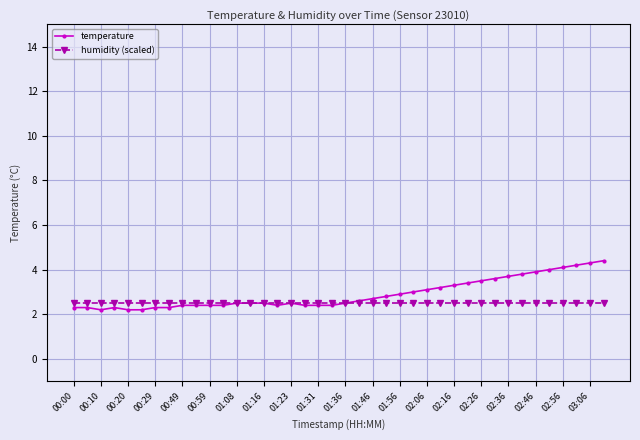

What are all the series names shown in the legend?

temperature, humidity (scaled)